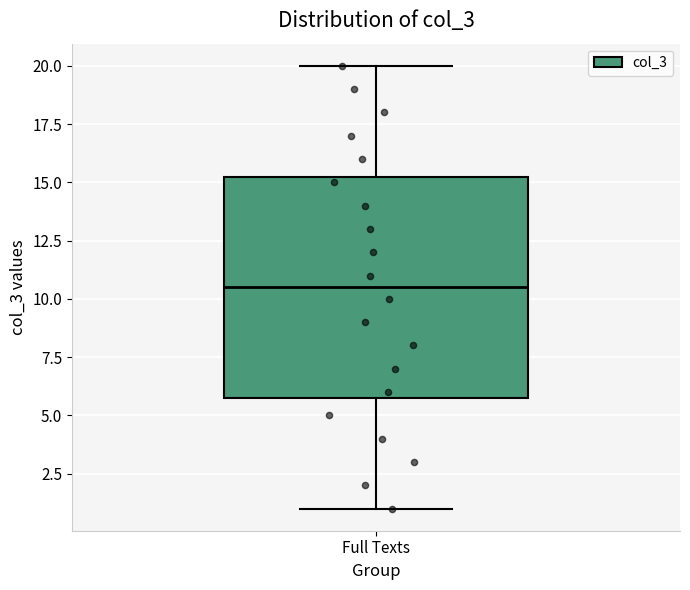

Where does the lower whisker of the box for Full Texts end on the y-axis? The values are not printed on the chart, so give them approximately, as read against the axis.

1.0